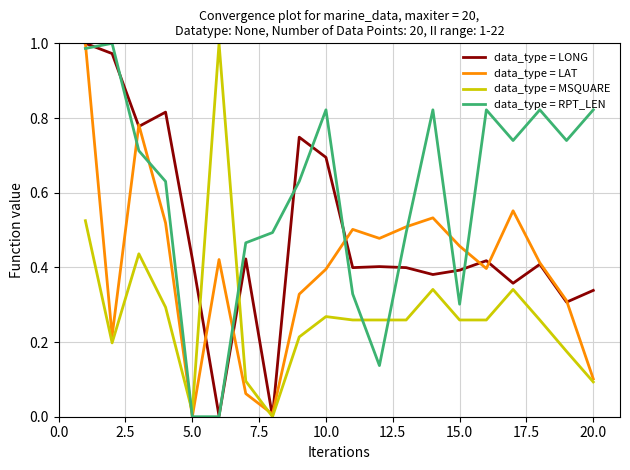

Rank the series by their average value, from highest to lowest.

data_type = RPT_LEN, data_type = LONG, data_type = LAT, data_type = MSQUARE